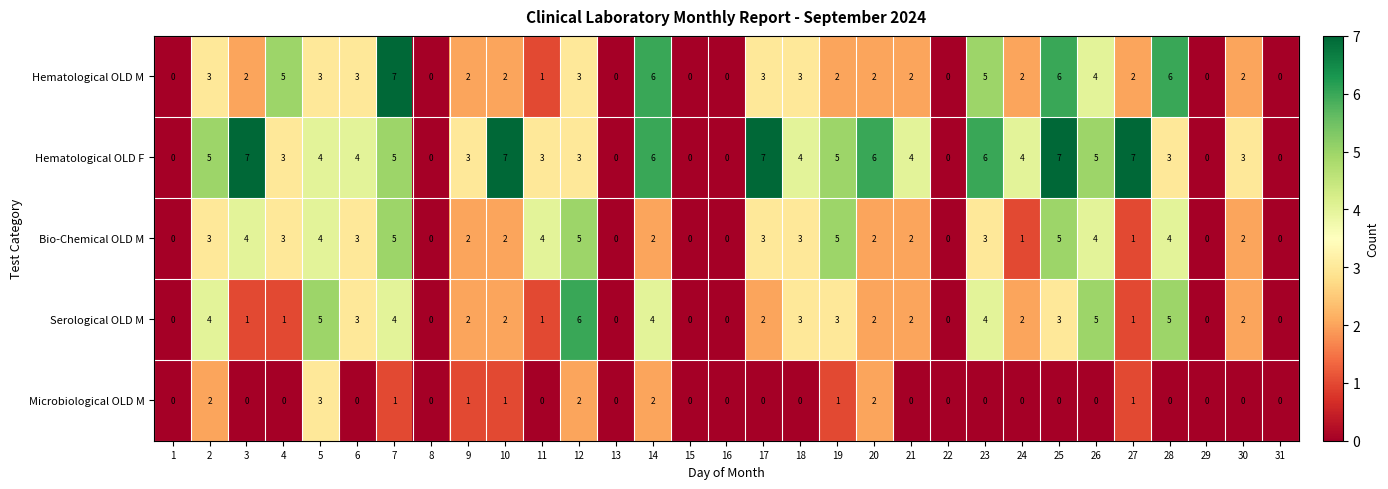

True or false: Hematological OLD M has a value of 1 at 21.

False